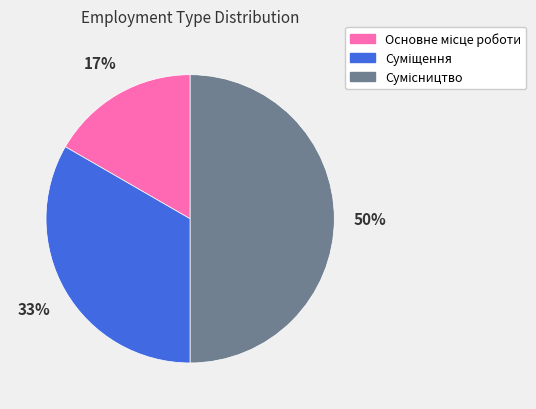

To the nearest percent, what is the difference between the largest and smallest slice percentages?

33%